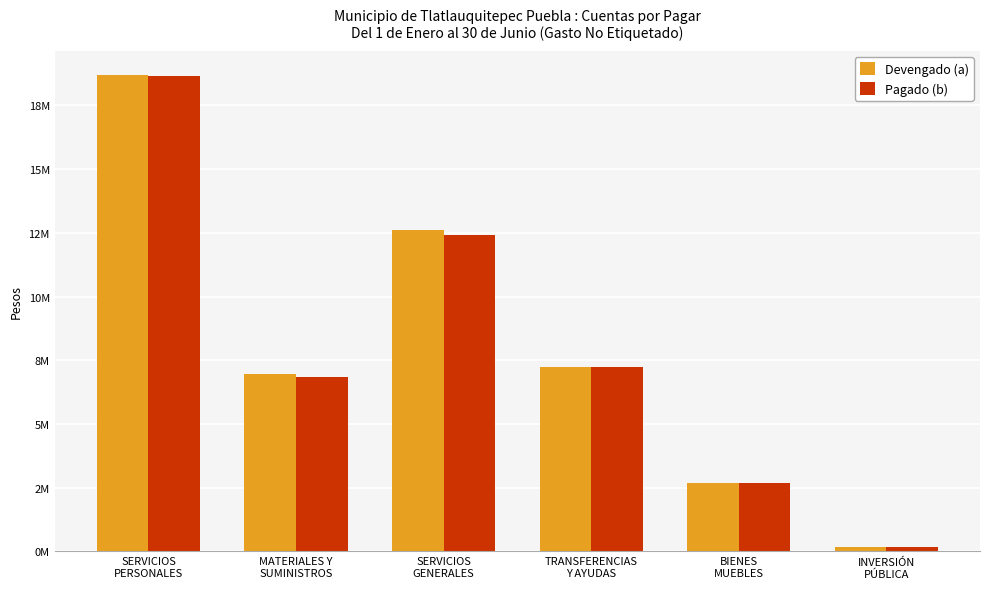

Reading left to right, what are all the values shown in this chart?

Devengado (a): SERVICIOS
PERSONALES=18701117.5	MATERIALES Y
SUMINISTROS=6960473.7	SERVICIOS
GENERALES=12597674.7	TRANSFERENCIAS
Y AYUDAS=7253989.7	BIENES
MUEBLES=2675716.2	INVERSIÓN
PÚBLICA=156733.7
Pagado (b): SERVICIOS
PERSONALES=18645117.5	MATERIALES Y
SUMINISTROS=6846775.3	SERVICIOS
GENERALES=12413661.8	TRANSFERENCIAS
Y AYUDAS=7248989.7	BIENES
MUEBLES=2675716.2	INVERSIÓN
PÚBLICA=156733.7